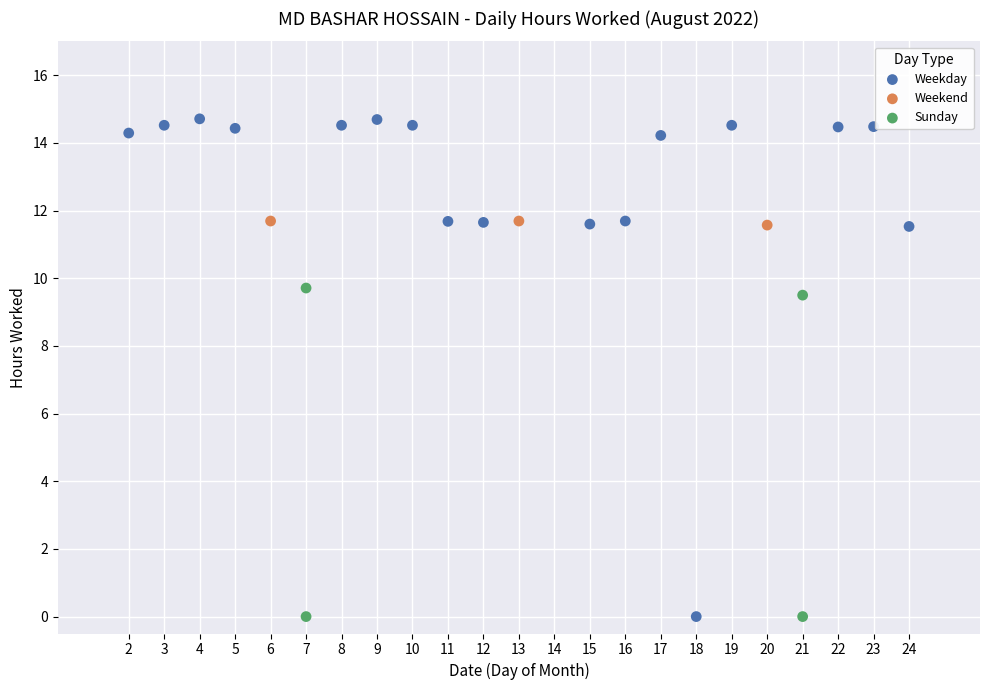

Which series contains the highest Y value?

Weekday